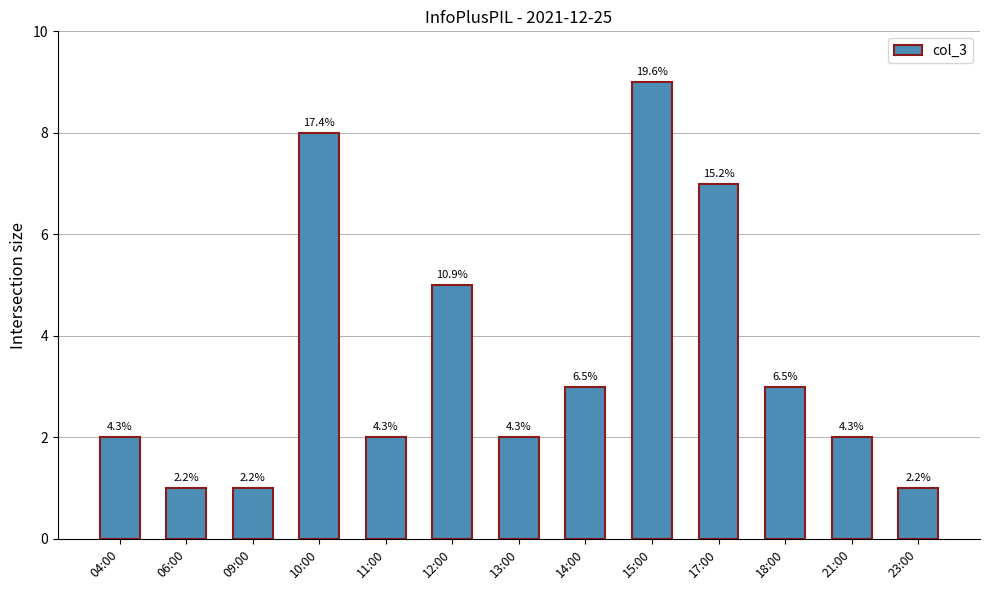

True or false: the data shows 13 at 15:00.

False